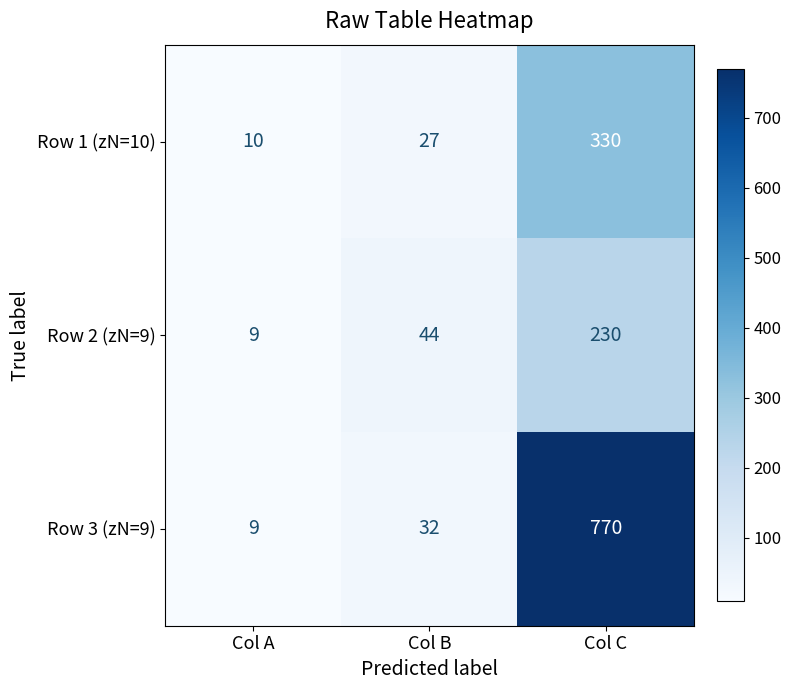

Which series has the largest range (max minus min)?

Row 3 (zN=9)